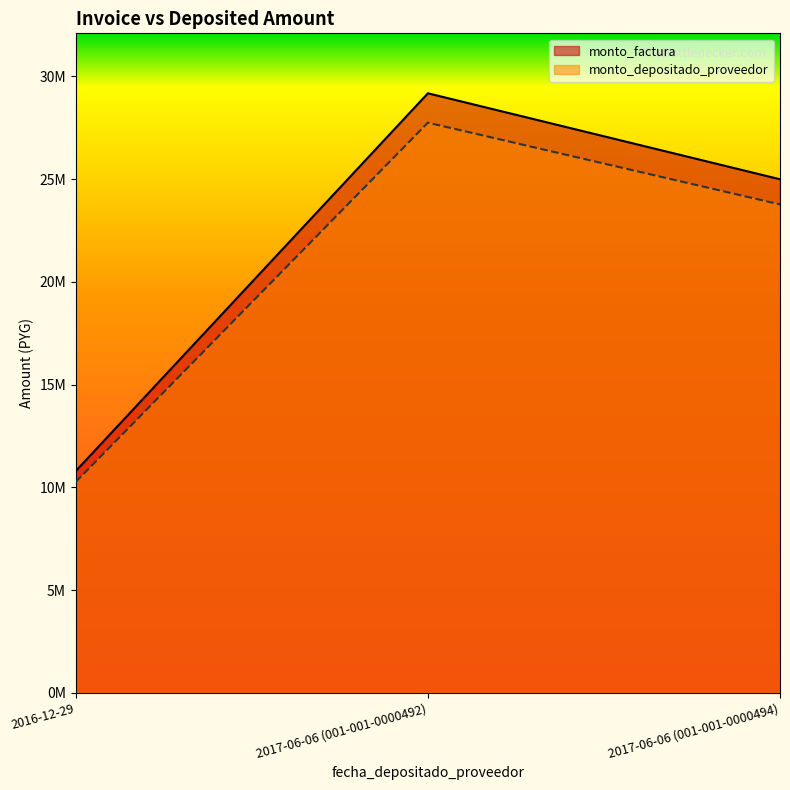

Which series has the largest range (max minus min)?

monto_factura